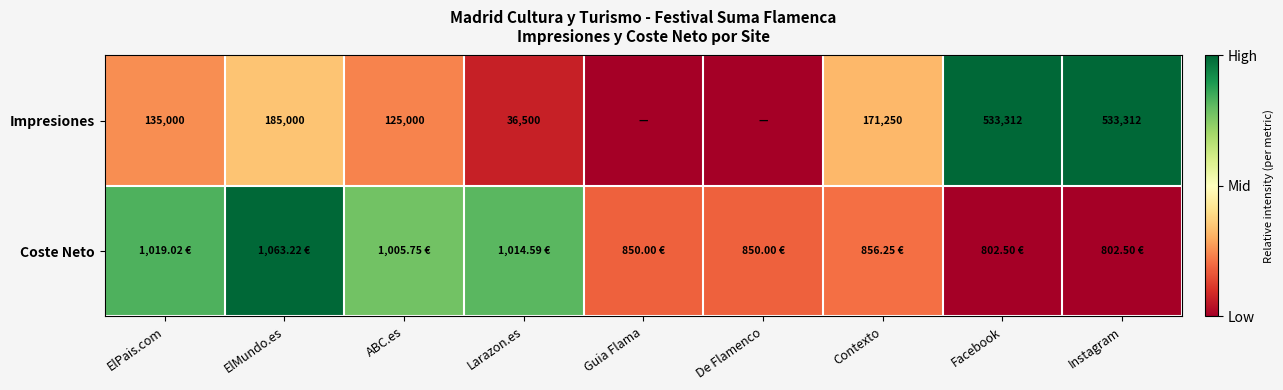

At how many categories does at least one series exceed 0?

9